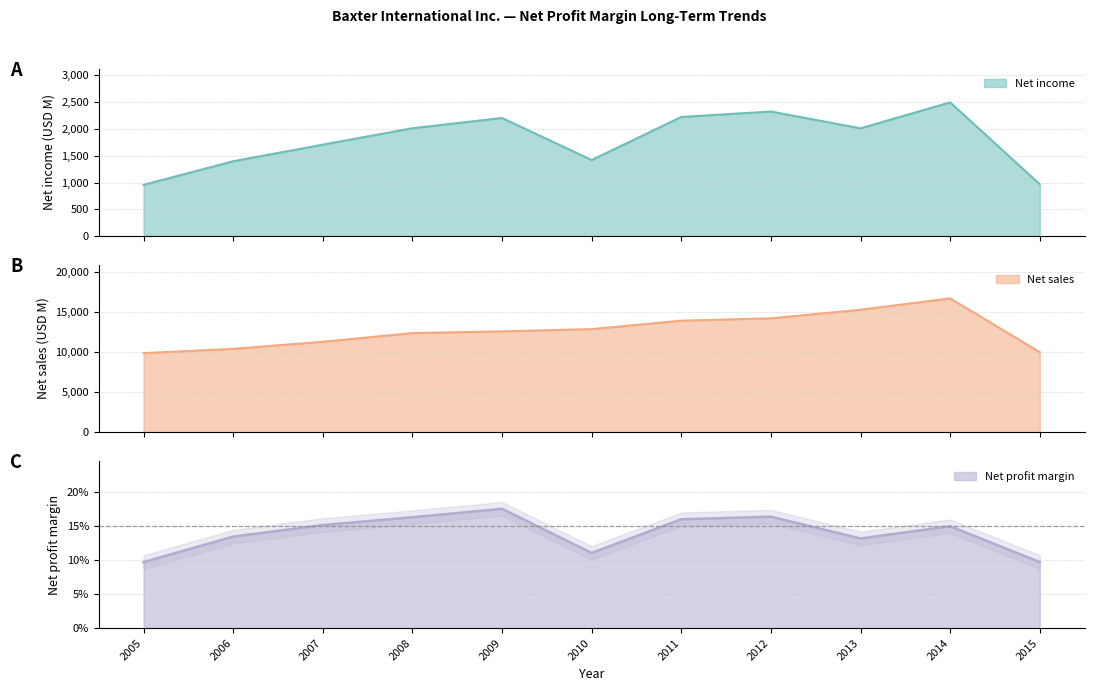

At which category does Net profit margin reach its first local peak?

2009